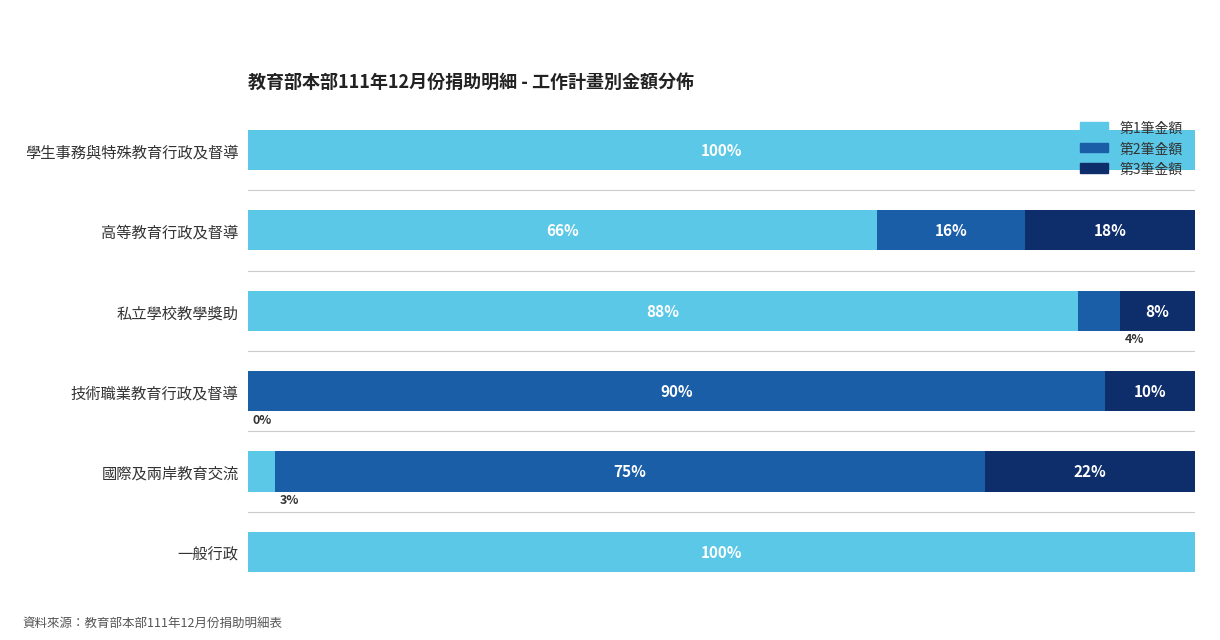

What are all the series names shown in the legend?

第1筆金額, 第2筆金額, 第3筆金額